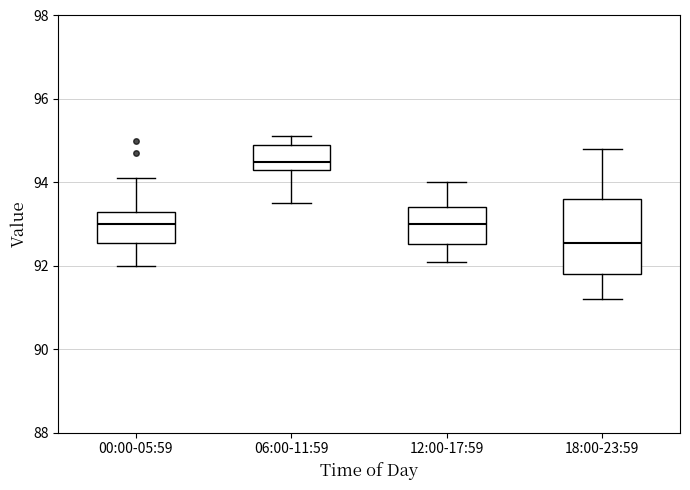

Comparing the boxes themselves (not the whiskers), which one is the tallest?

18:00-23:59